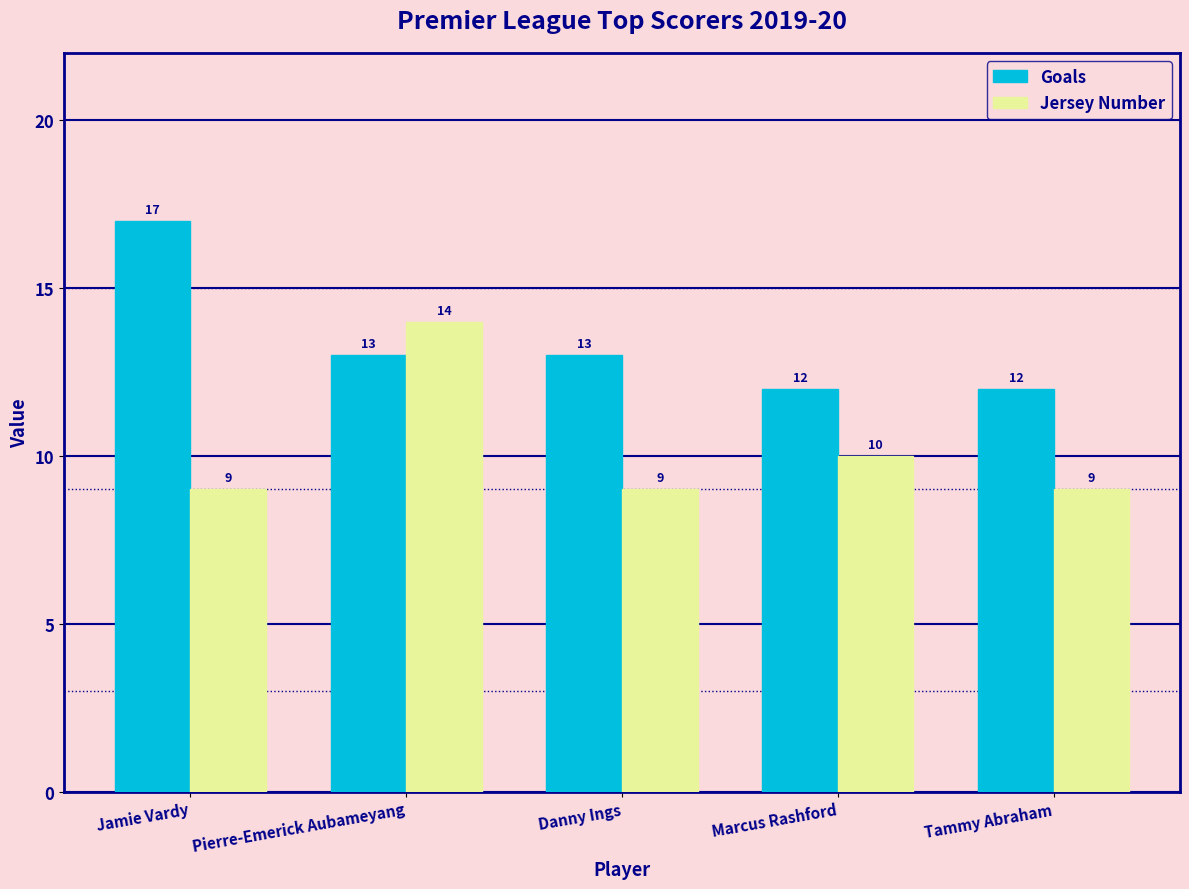

At which category is the sum across all series the highest?

Pierre-Emerick Aubameyang